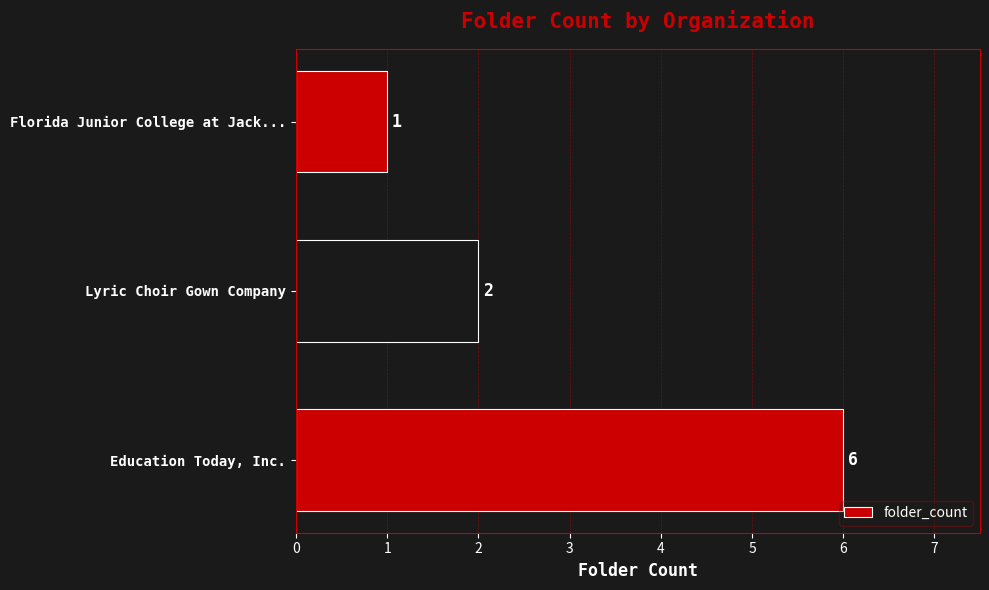

The chart shows a value of 1 at Florida Junior College at Jack.... True or false?

True